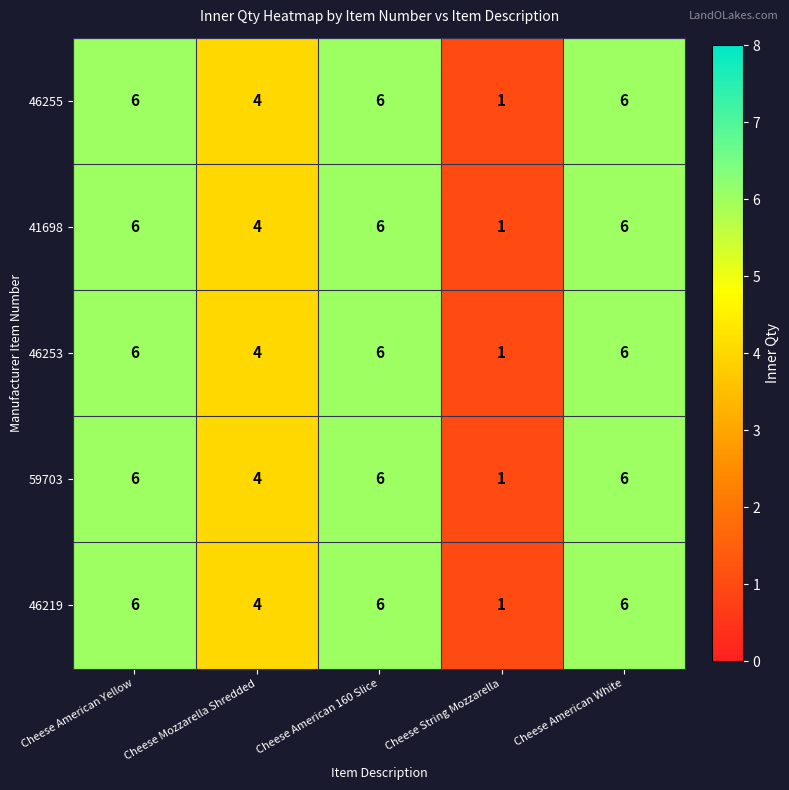

Reading left to right, extract all data points from this chart.

46255: 6	4	6	1	6
41698: 6	4	6	1	6
46253: 6	4	6	1	6
59703: 6	4	6	1	6
46219: 6	4	6	1	6